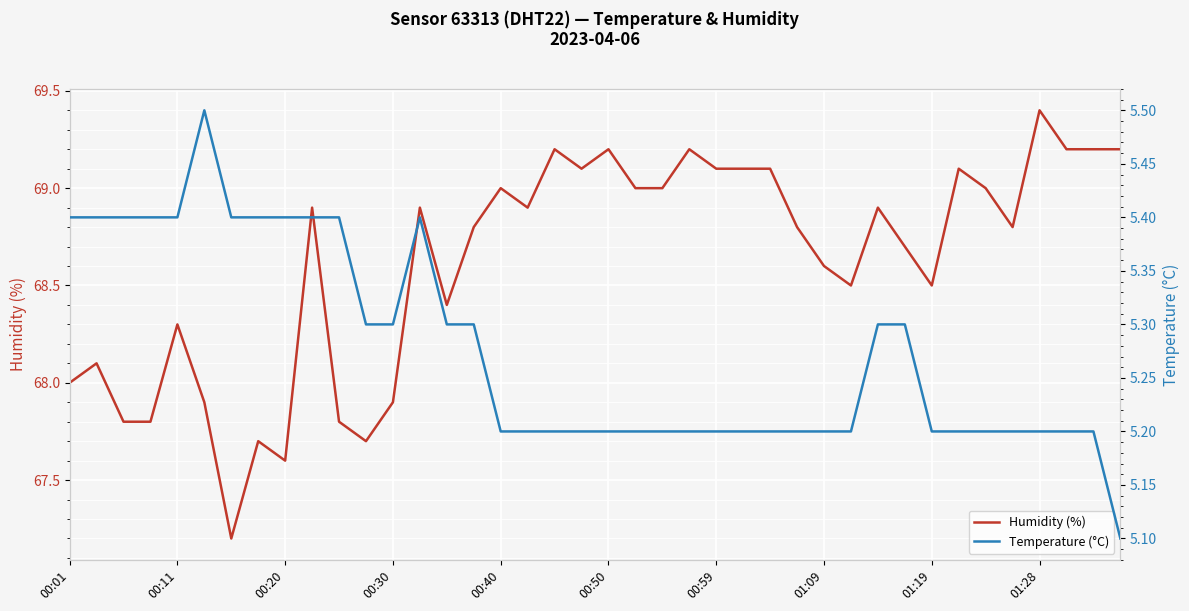

True or false: Humidity (%) has a value of 68.5 at 01:19.

True